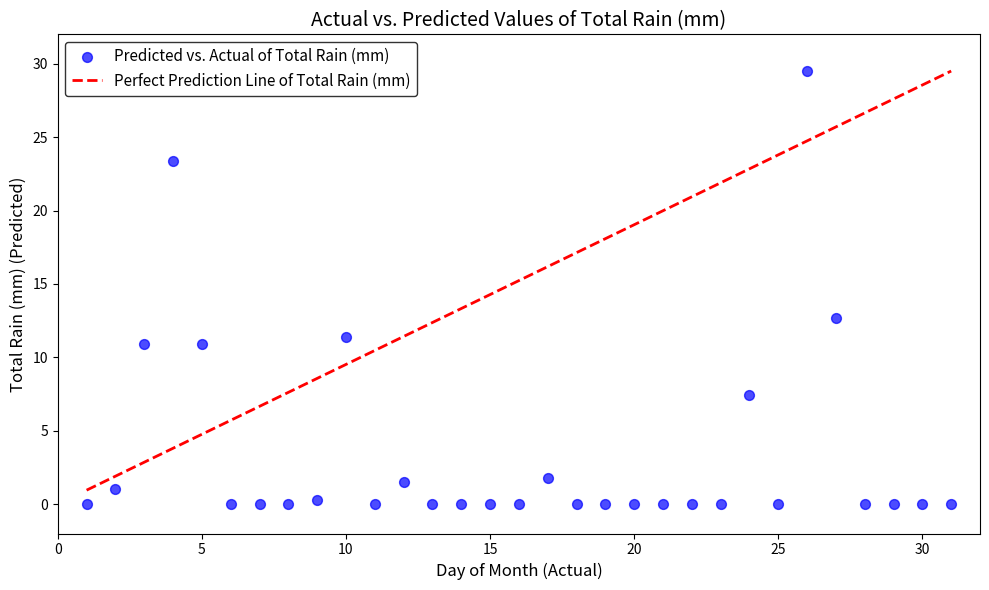

What Y value in the scatter plot is closest to 14?

12.7